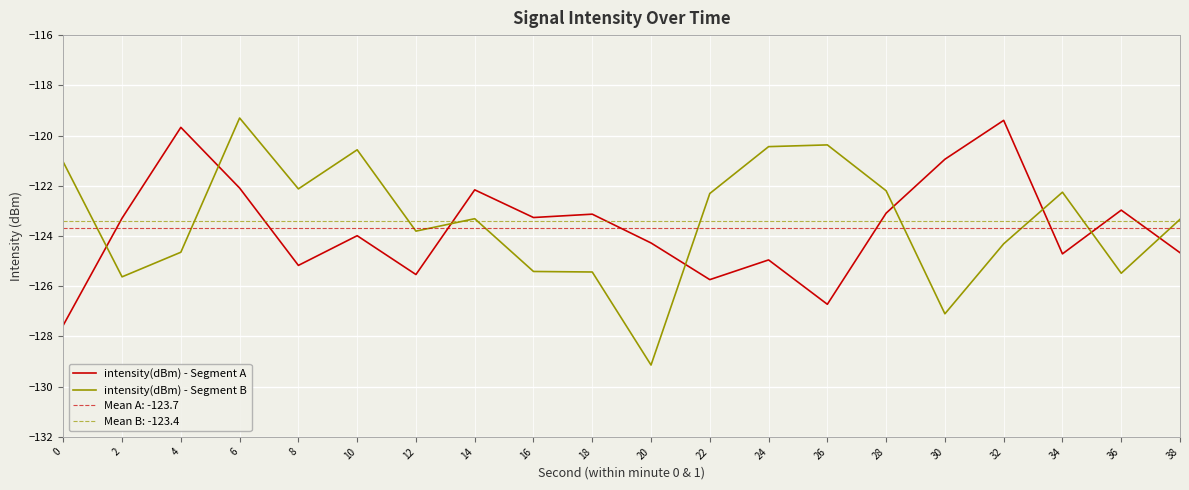

What are all the series names shown in the legend?

intensity(dBm) - Segment A, intensity(dBm) - Segment B